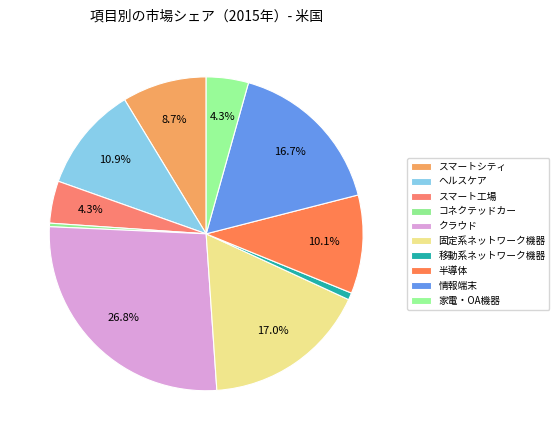

What percentage is NOT represented by スマートシティ?

91.3%